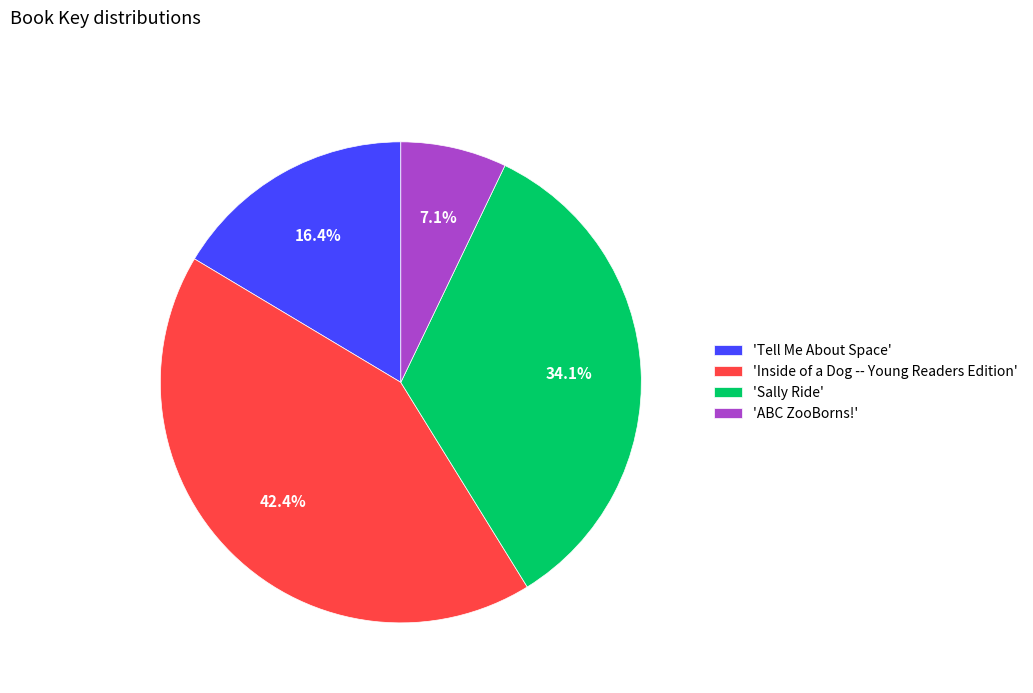

Between 'ABC ZooBorns!' and 'Tell Me About Space', which is larger?

'Tell Me About Space'